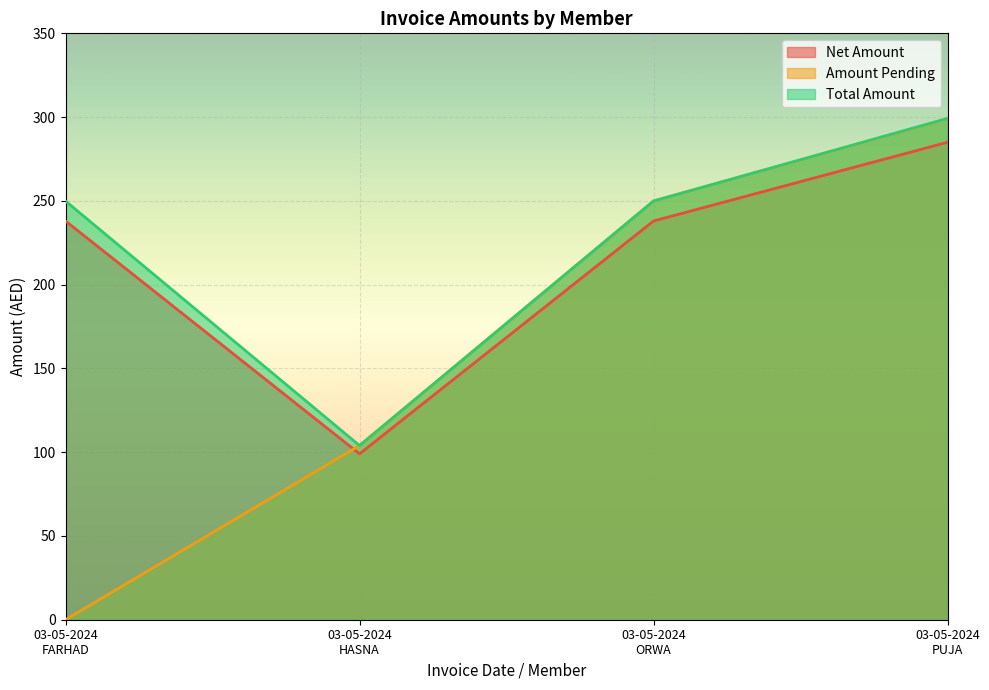

How many intersections are there between Amount Pending and Net Amount?

1